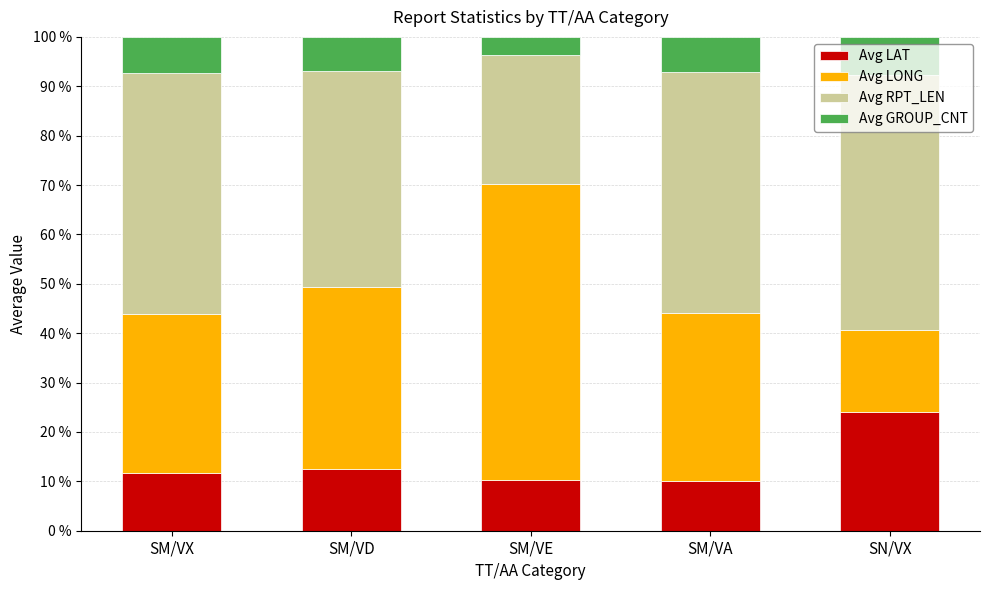

The Avg LAT series shows 8.7 at SN/VX. True or false?

False